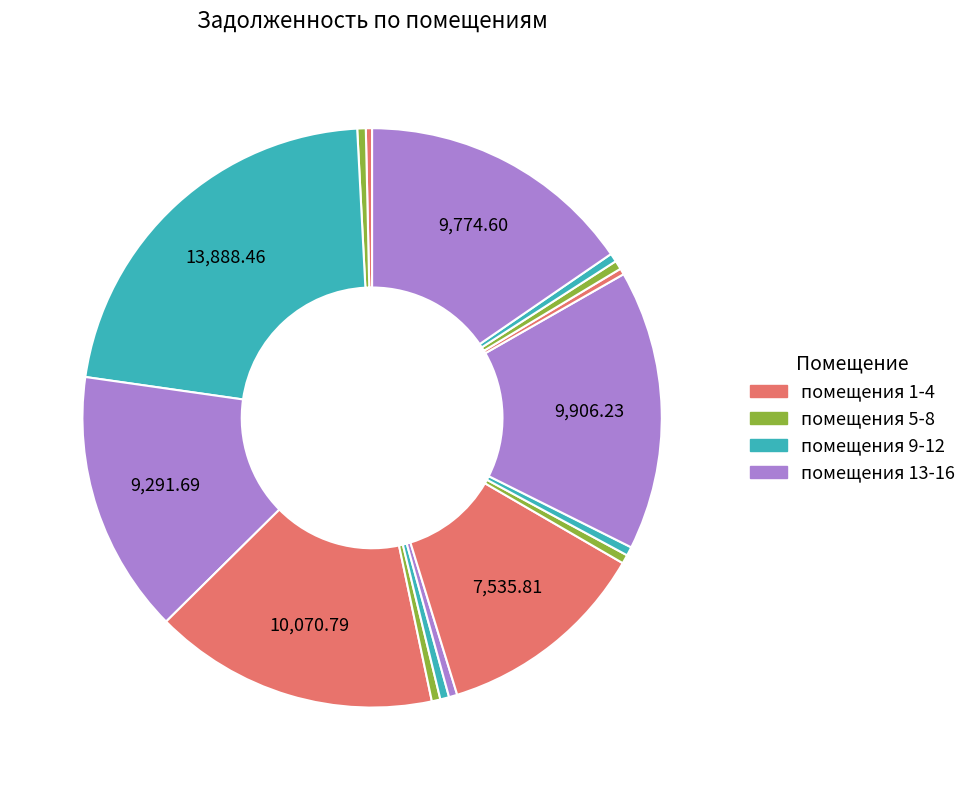

How many slices are in this pie chart?

16